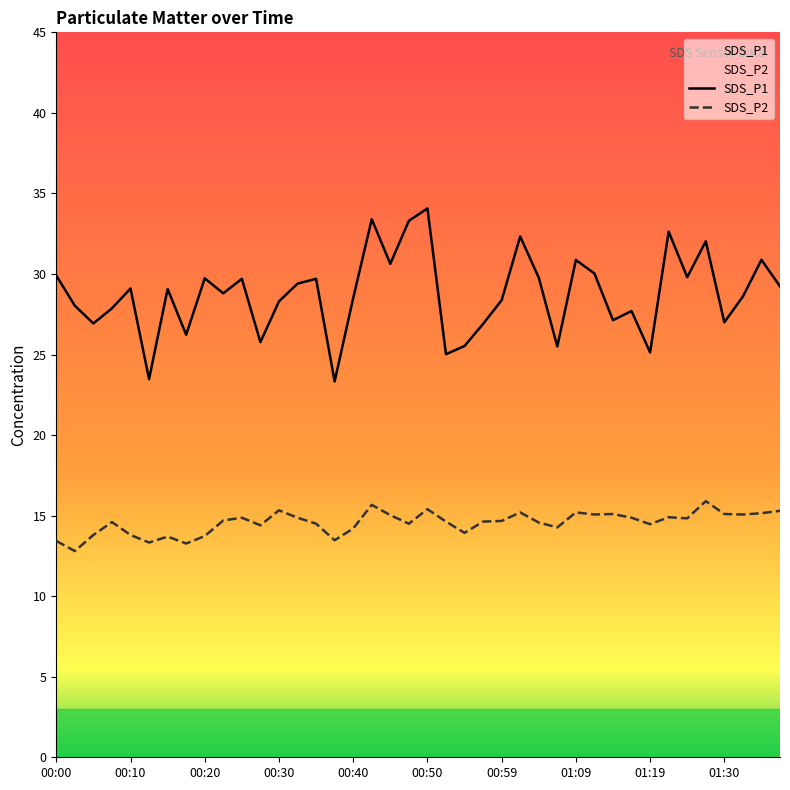

How many distinct data groups are displayed?

2